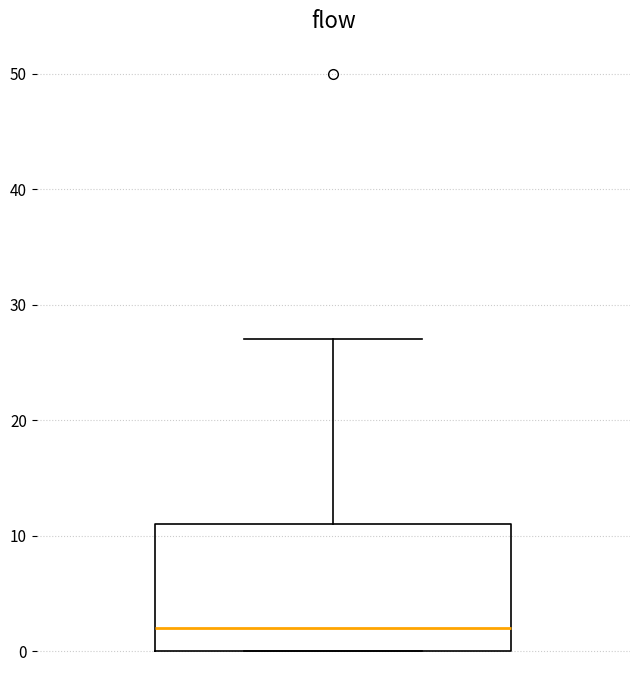

Where does the upper whisker of the box end on the y-axis? The values are not printed on the chart, so give them approximately, as read against the axis.

27